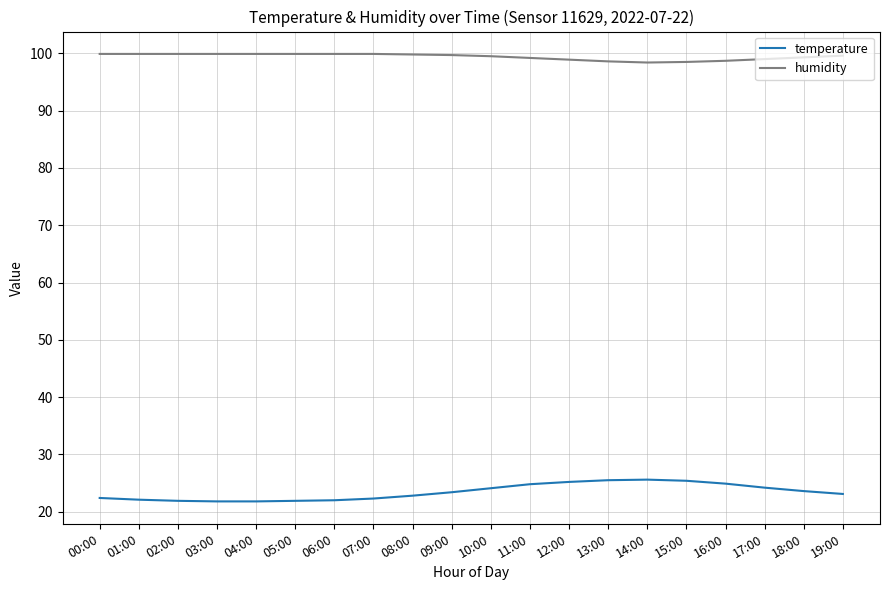

What is the spread (max minus min) of values at 08:00?

77.0